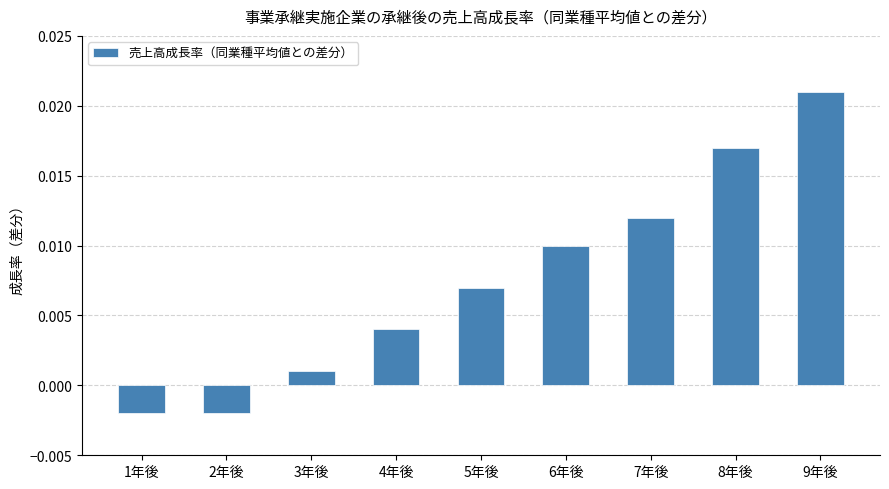

What position from the right is 8年後?

2